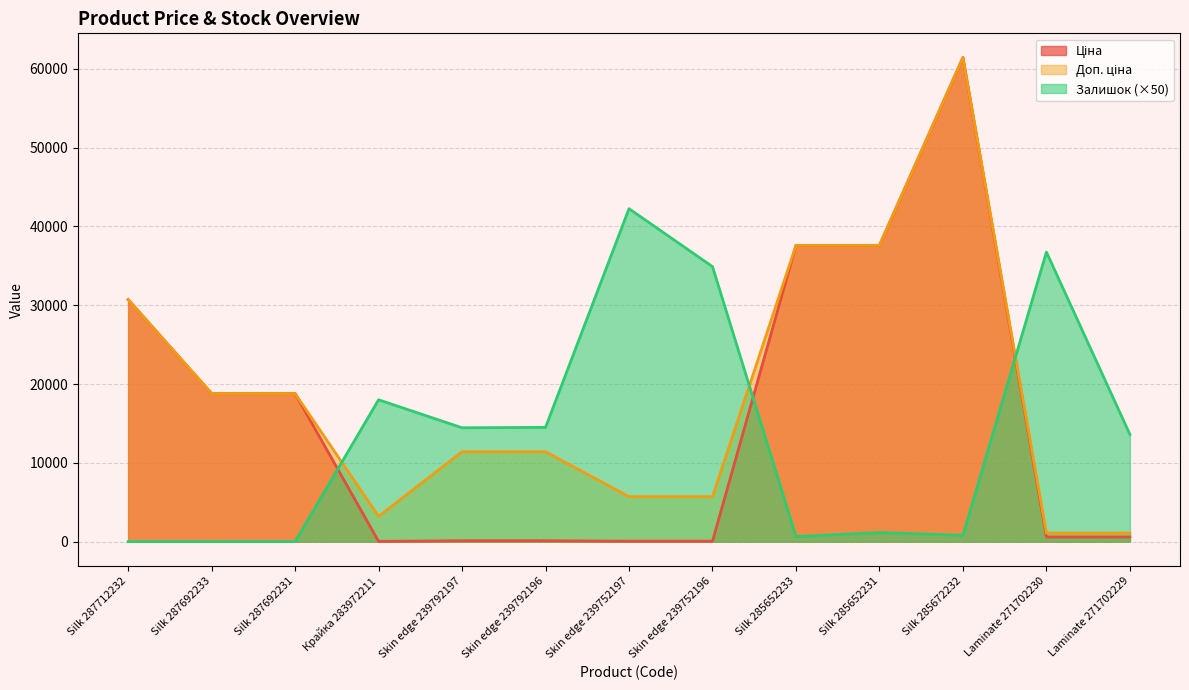

In Доп. ціна, how many points are lower than both neighbors (excluding endpoints)?

1